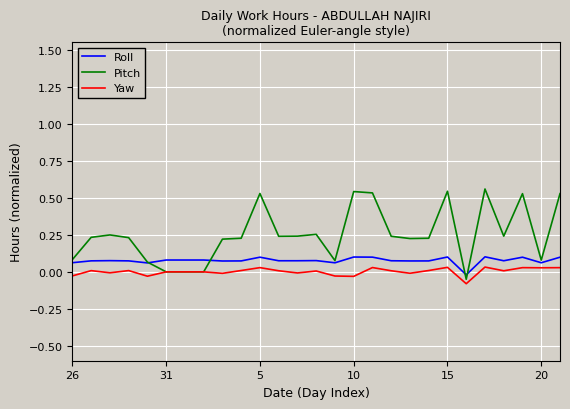

How many categories are shown in the chart?

27